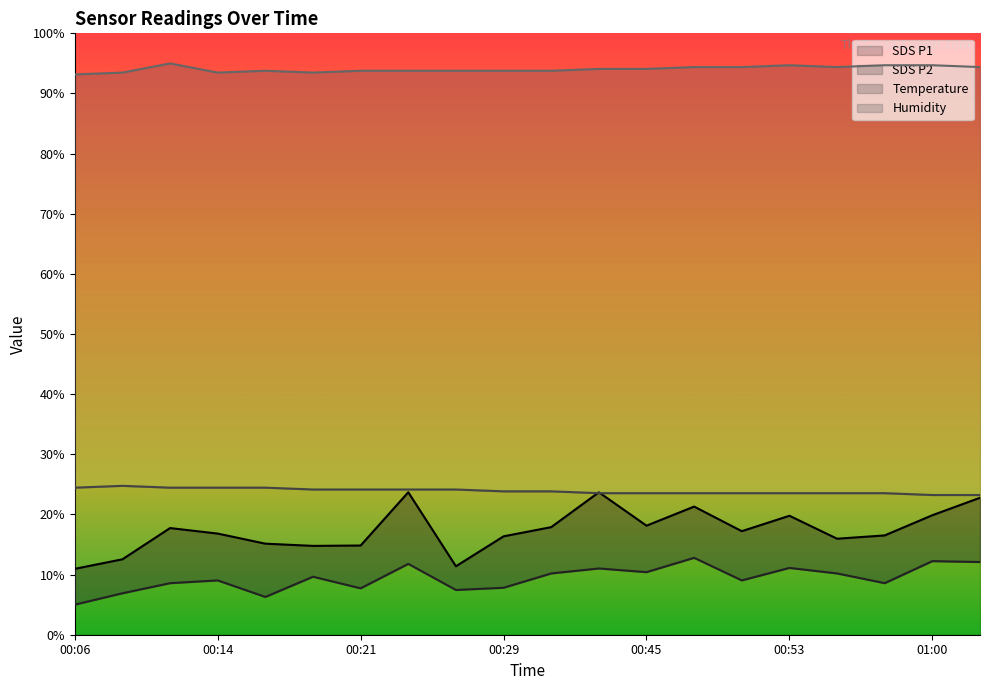

Rank the series by their maximum value, from highest to lowest.

Humidity, Temp, SDS_P1, SDS_P2